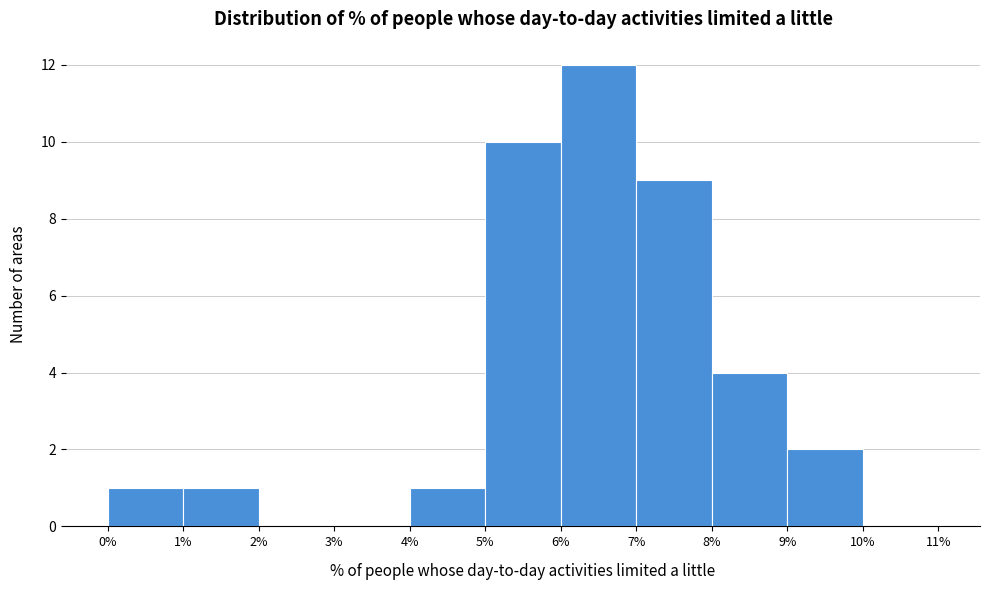

Reading left to right, transcribe this chart: for each bar, give the range it covers on the x-axis and its height. The values are not printed on the chart, so give them approximately, as read against the axis.

0% to 1%: 1
1% to 2%: 1
2% to 3%: 0
3% to 4%: 0
4% to 5%: 1
5% to 6%: 10
6% to 7%: 12
7% to 8%: 9
8% to 9%: 4
9% to 10%: 2
10% to 11%: 0